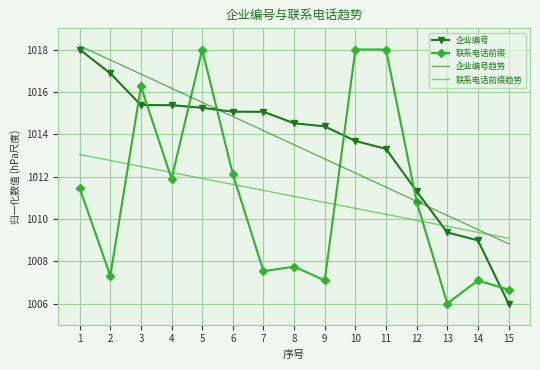

The 企业编号趋势 series shows 1014.8 at 6. True or false?

True